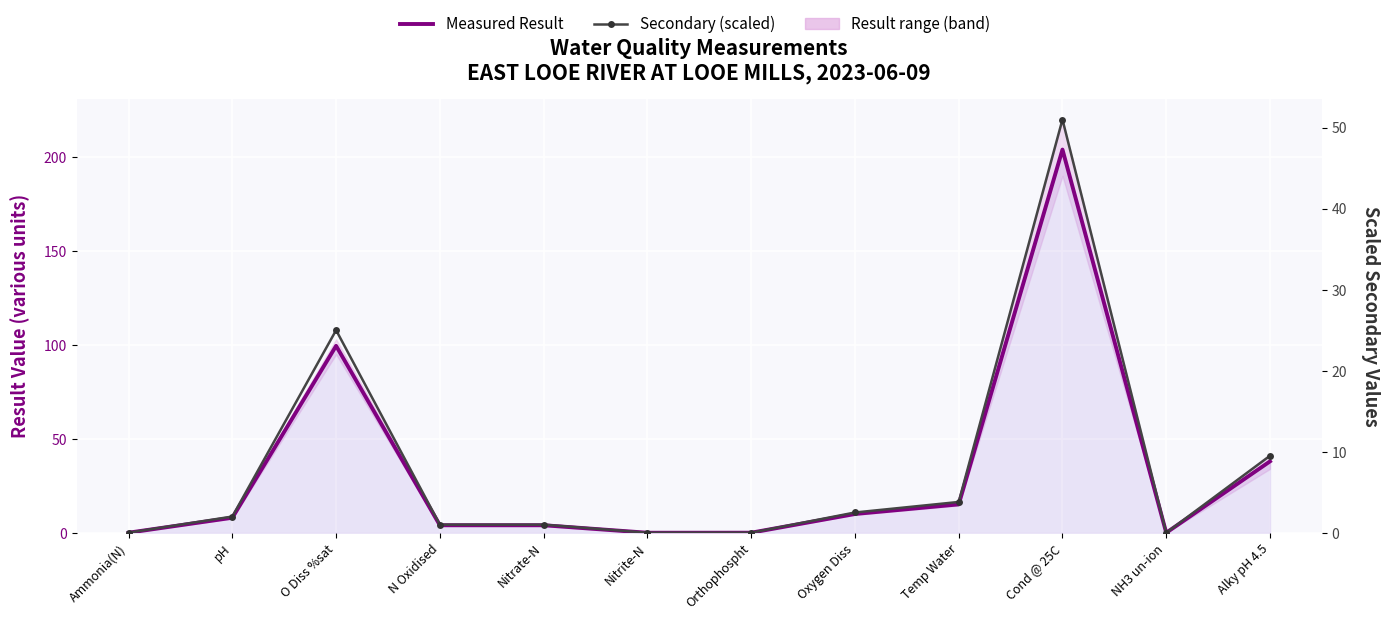

Where does the Measured Result series first go above 8?

O Diss %sat